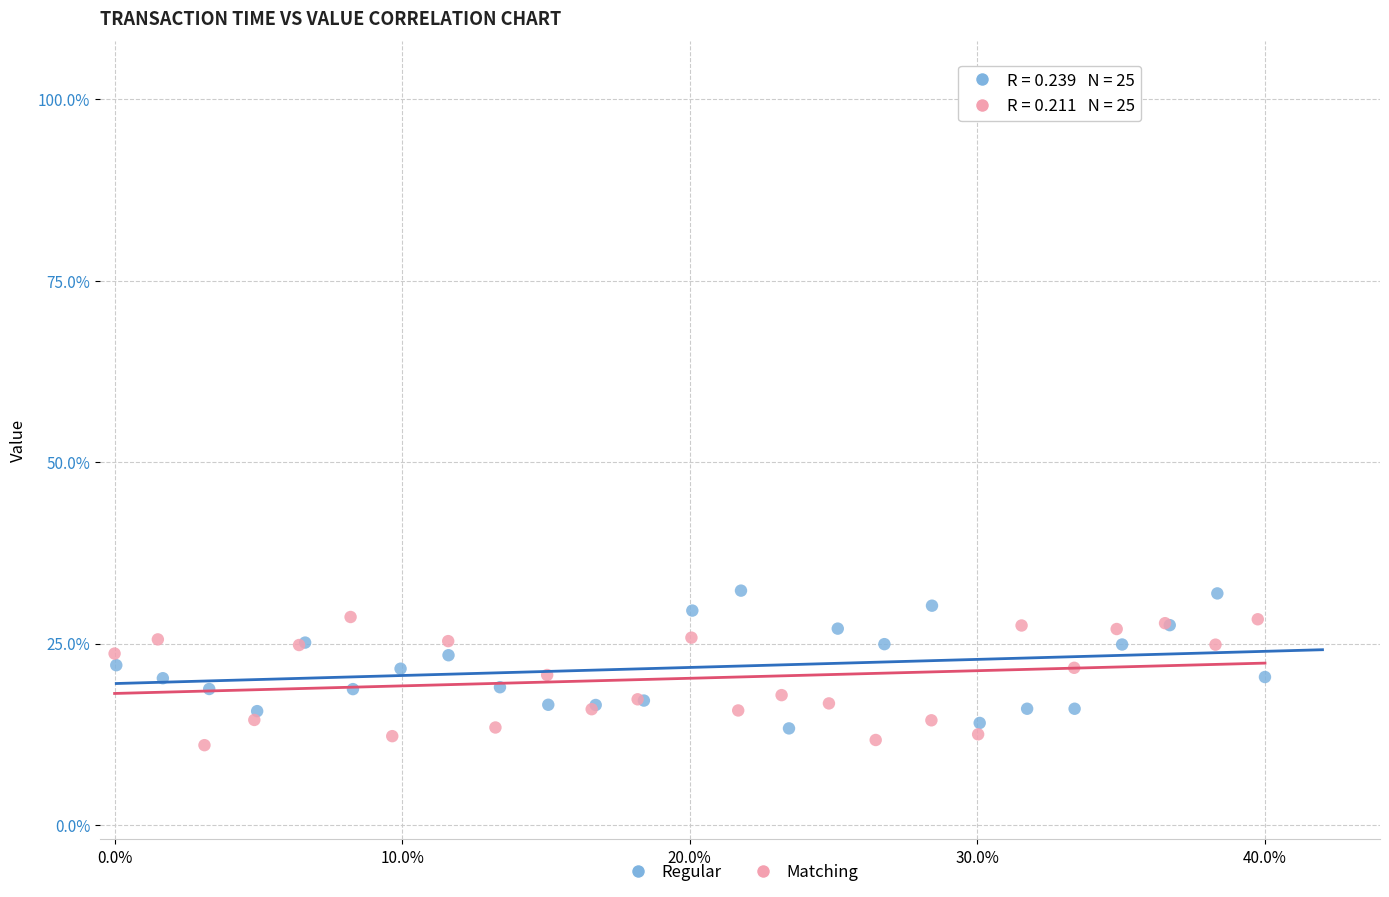

Which series has the widest spread of Y values?

Regular